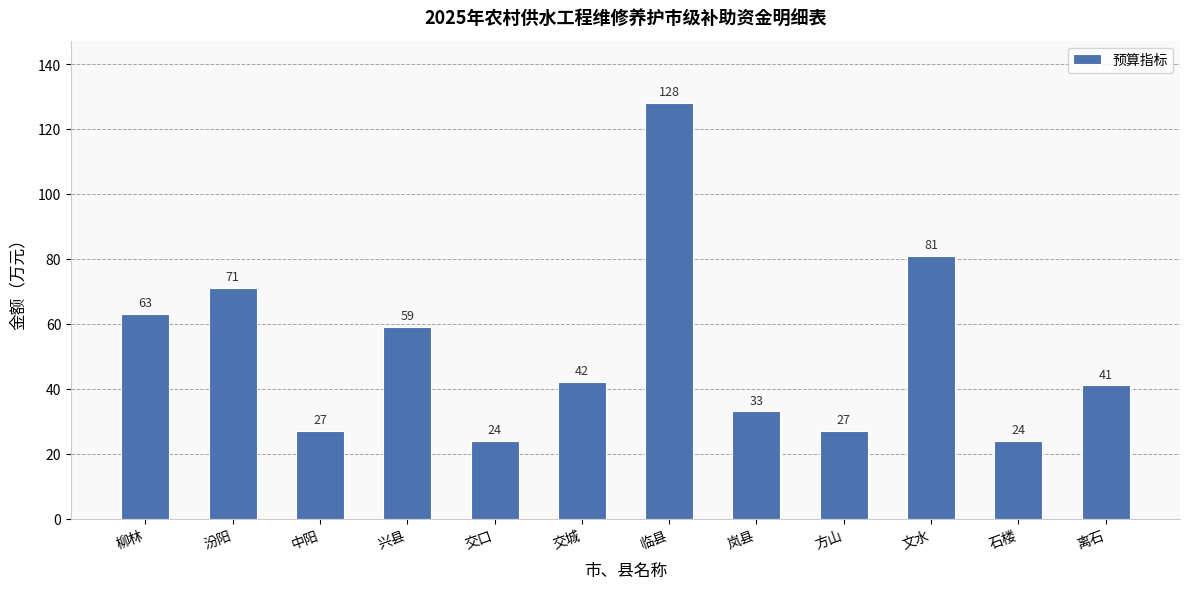

Reading right to left, transcribe all the data shown in this chart.

41	24	81	27	33	128	42	24	59	27	71	63